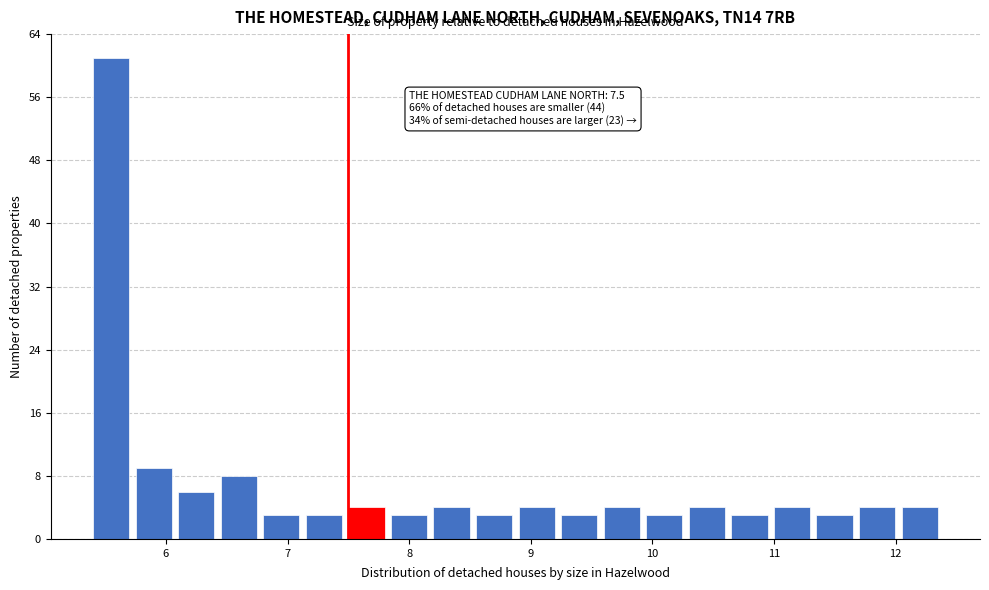

Around what value on the x-axis is the tallest bar? Give the approximate position of its centre, as read against the axis.

5.5